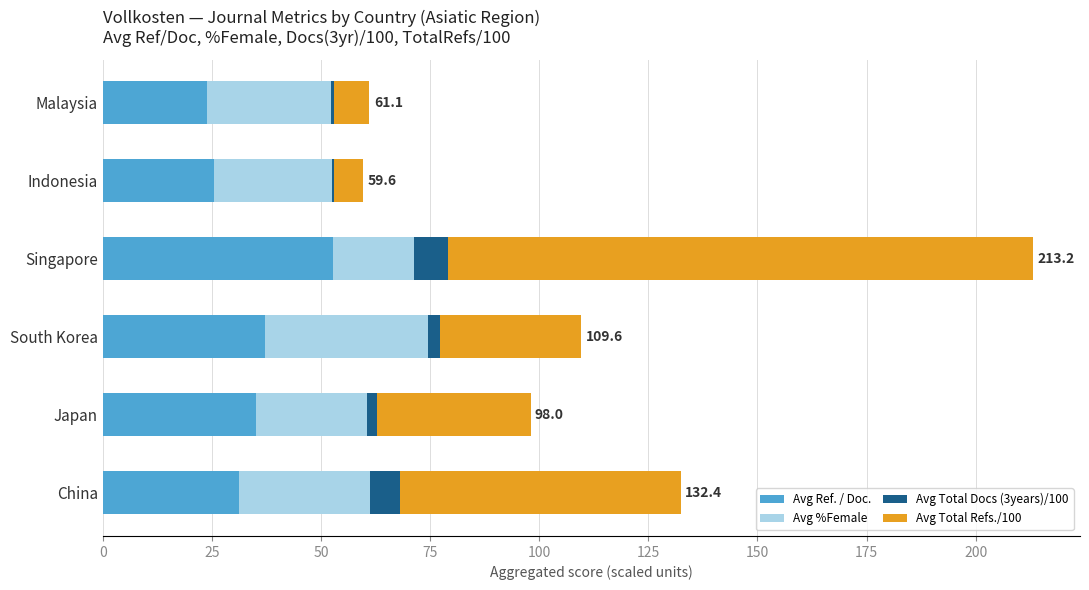

How many values in the Avg Ref. / Doc. series exceed 35?

3